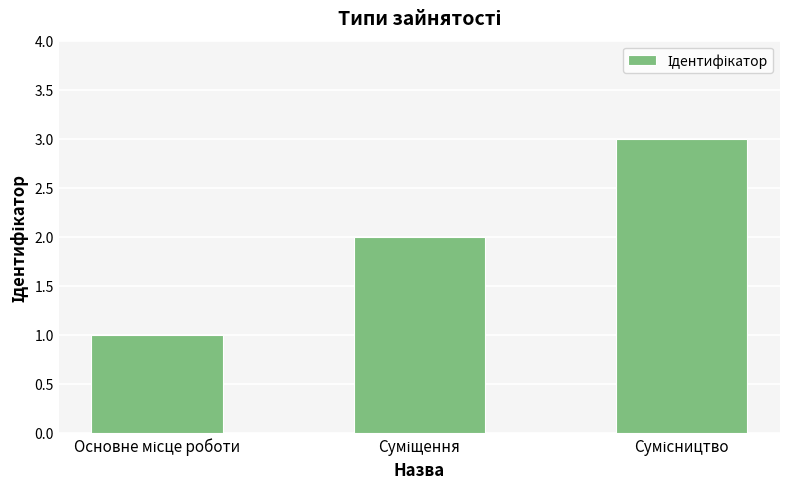

Count the number of data series in this chart.

1